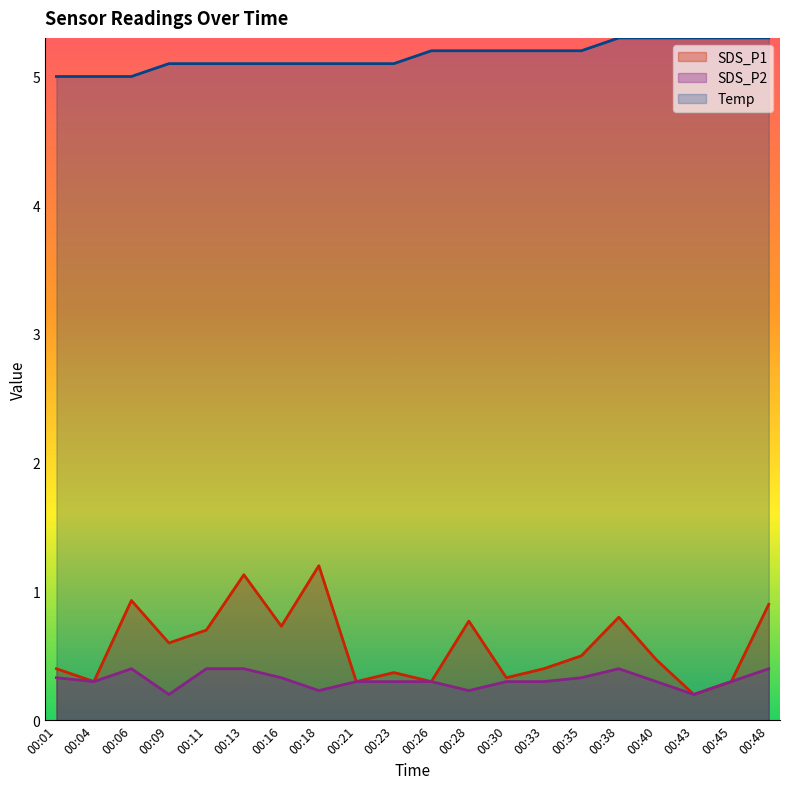

True or false: SDS_P1 and SDS_P2 intersect in this chart.

False